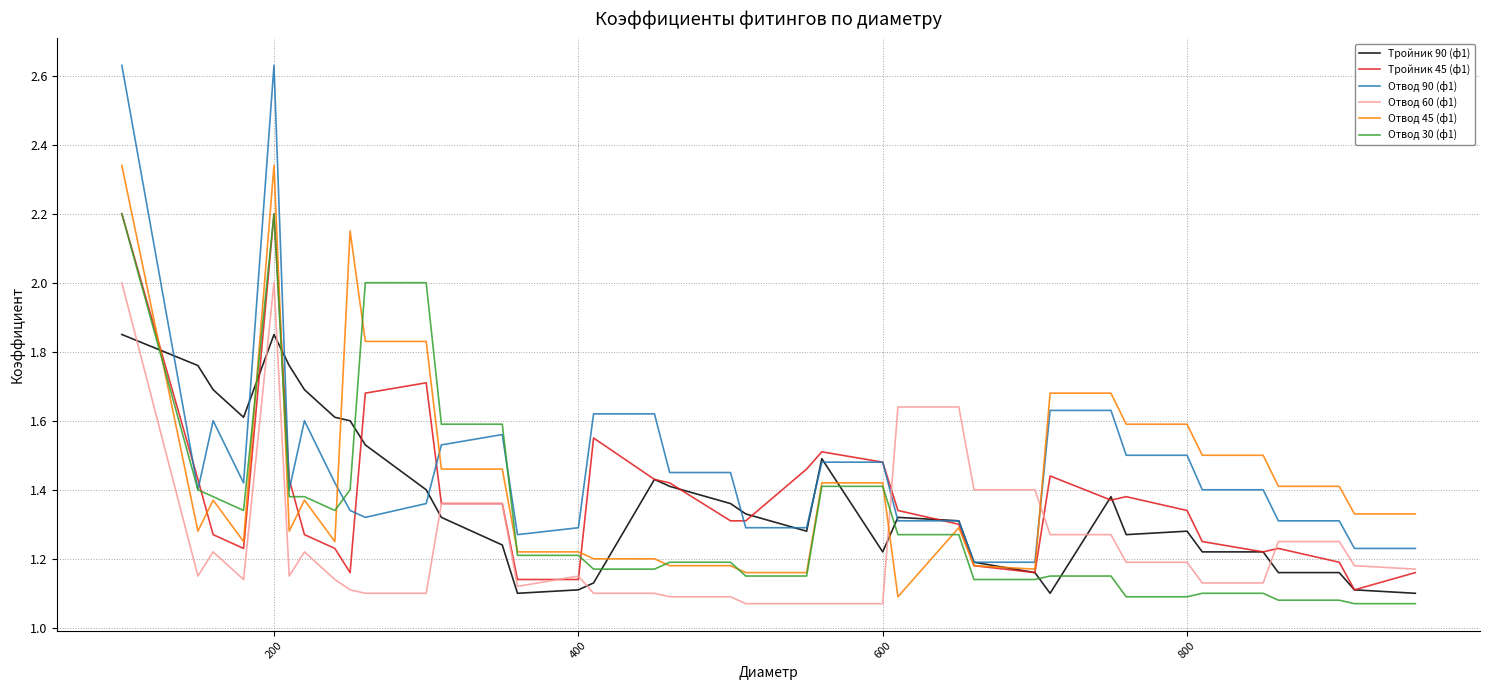

Which series has the widest spread of values?

Отвод 90 (ф1)